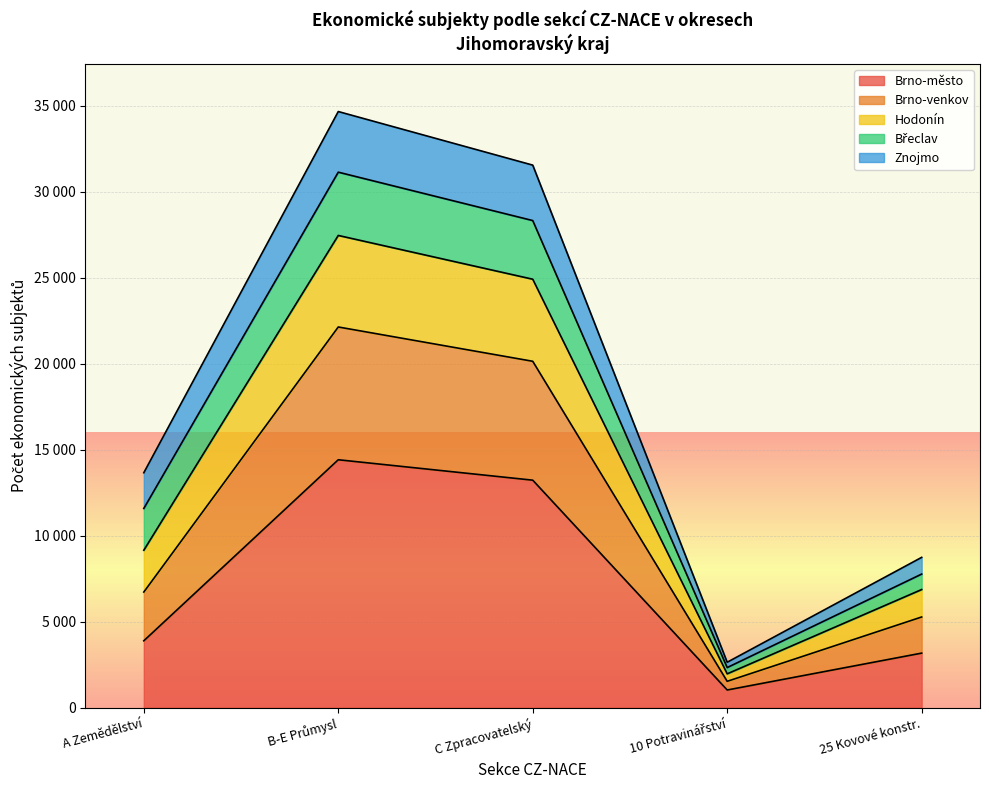

What are all the series names shown in the legend?

Brno-město, Brno-venkov, Hodonín, Břeclav, Znojmo